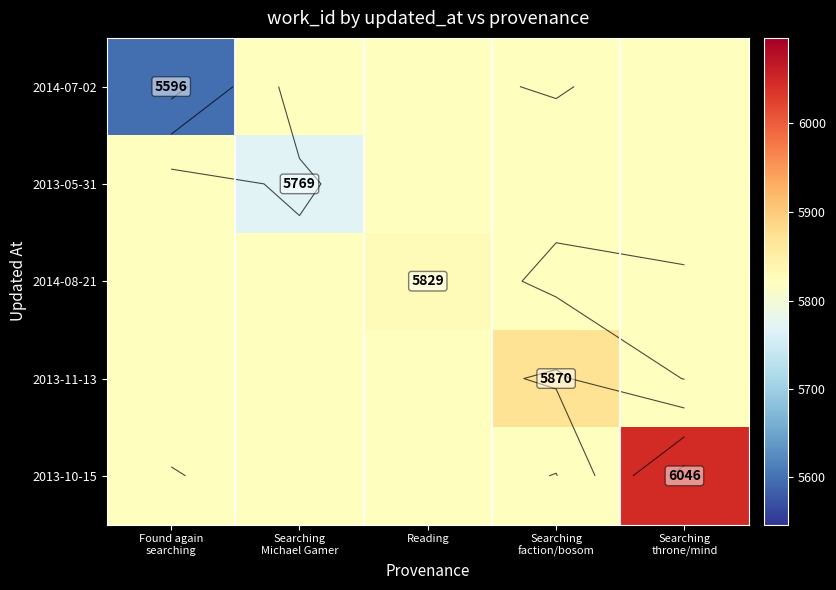

Between Reading and Found again
searching, which is larger?

Reading